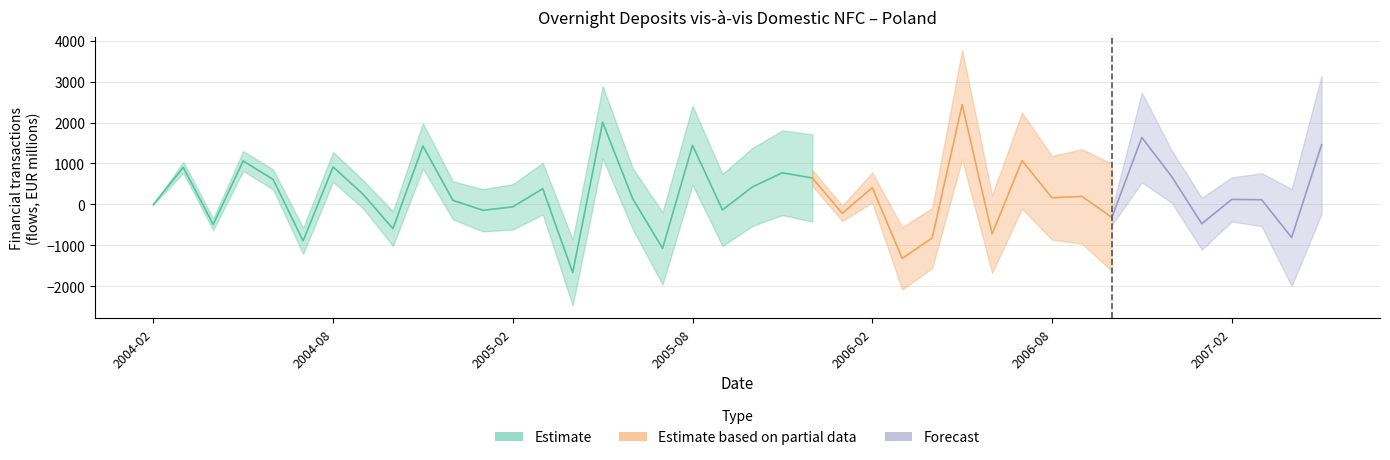

How many values are above zero?

24